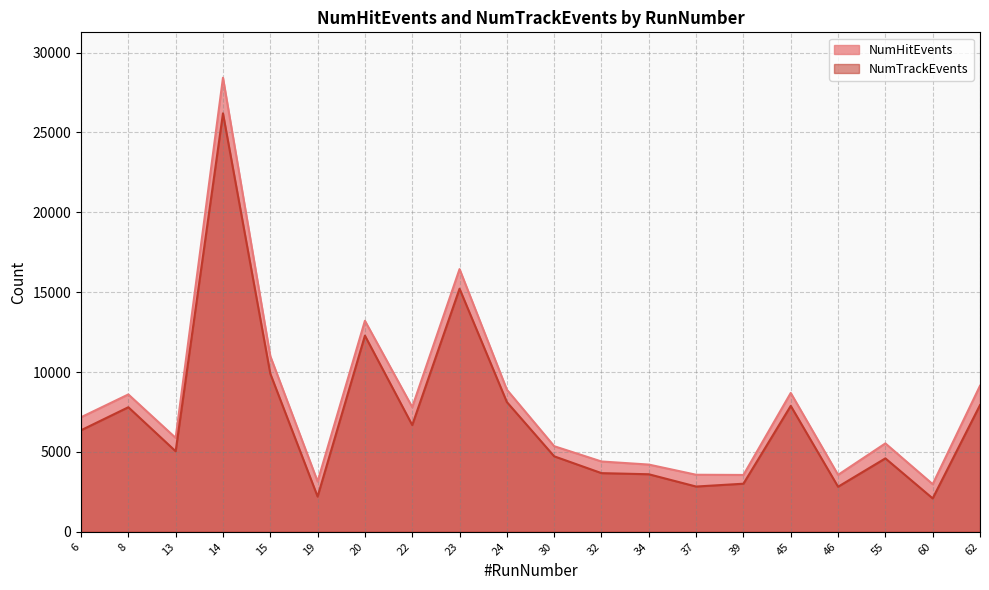

Reading left to right, list all the values displayed in this chart.

NumHitEvents: 7171	8599	5879	28423	10997	3149	13210	7805	16445	8897	5360	4402	4209	3572	3559	8692	3565	5534	2982	9140
NumTrackEvents: 6357	7798	5042	26194	9902	2206	12280	6682	15217	8122	4726	3673	3603	2834	3011	7884	2821	4597	2092	7932